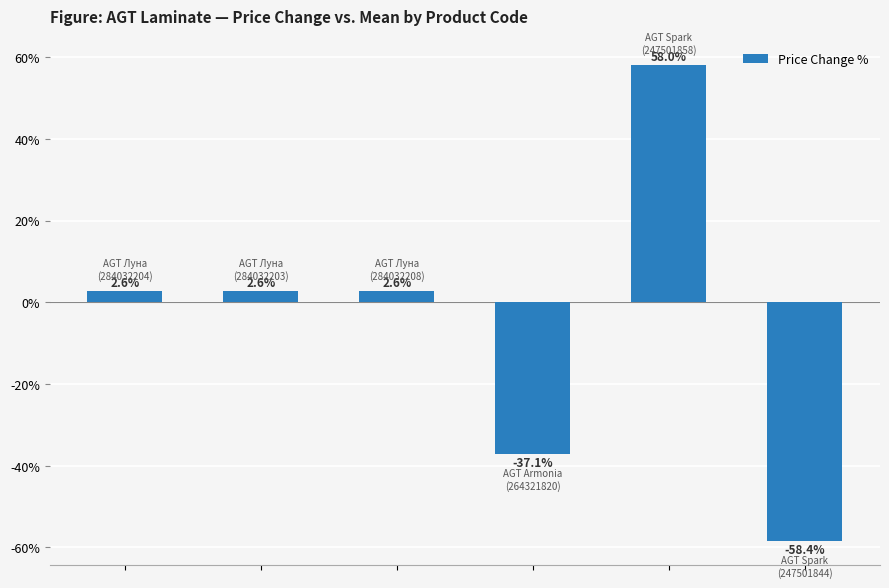

What is the minimum value shown in the chart?

-58.4